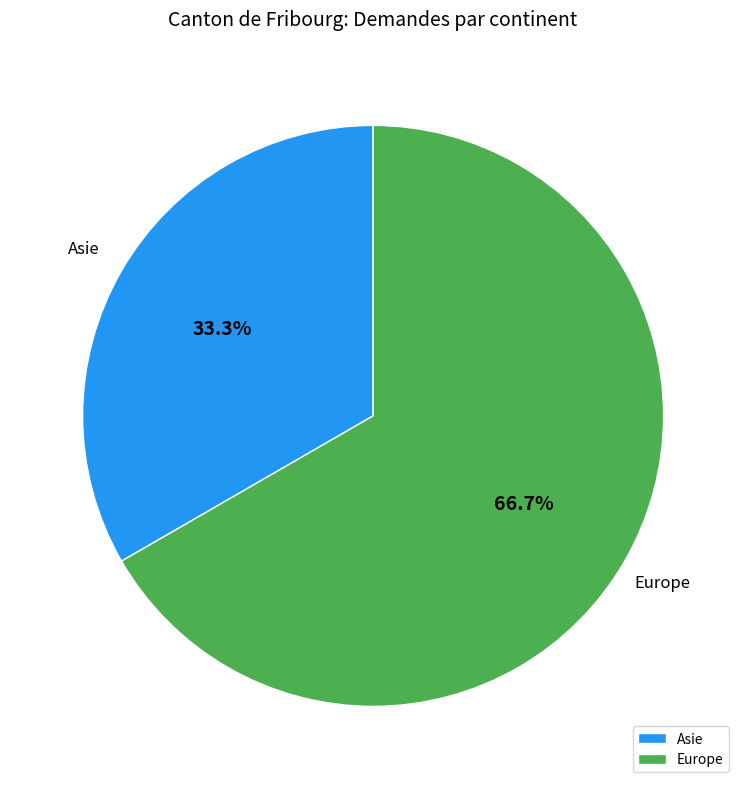

What is the majority slice?

Europe